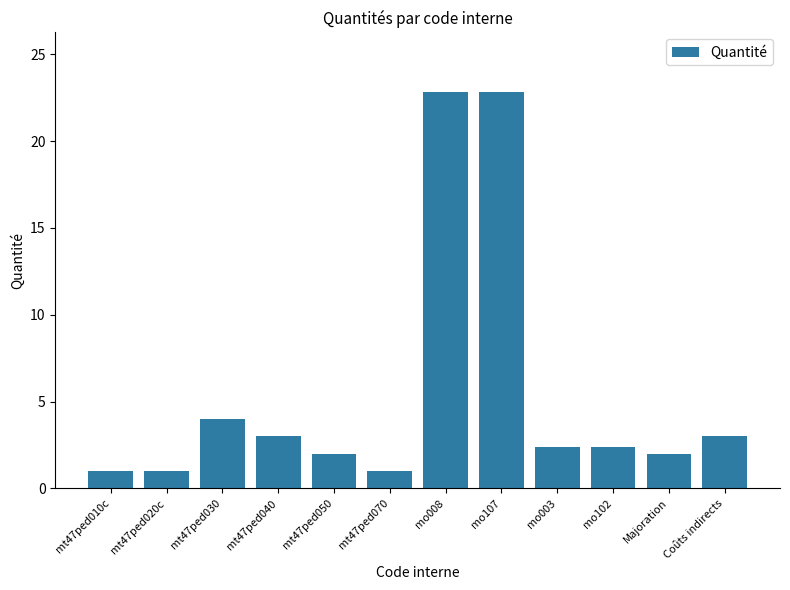

What is the label of the 6th bar from the left?

mt47ped070